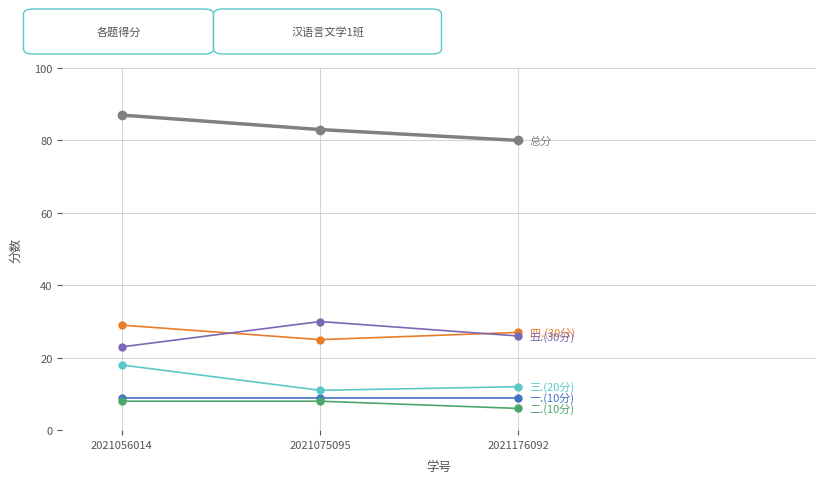

Which label corresponds to the largest value in the chart?

2021056014